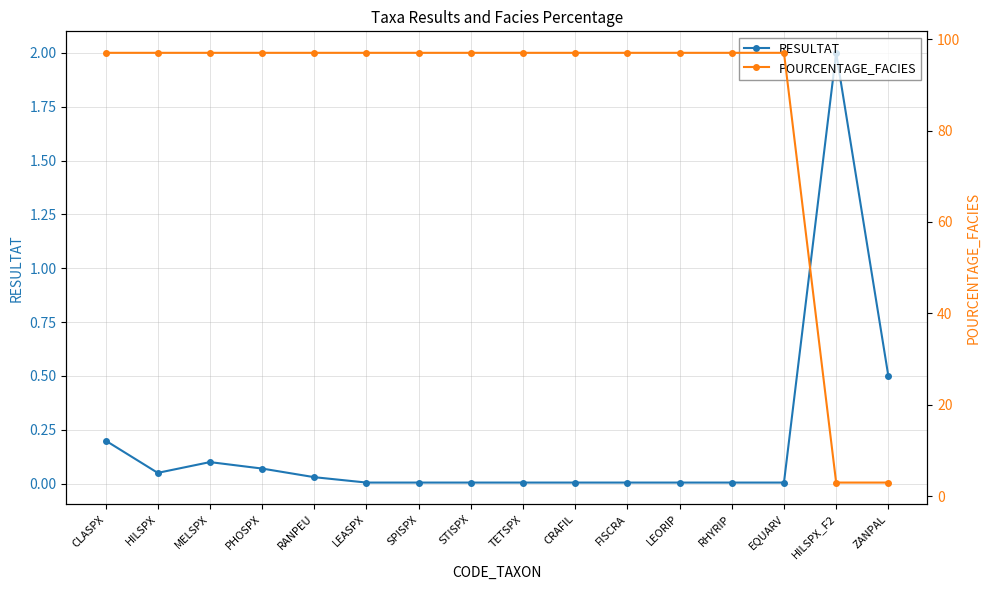

What is the average value of the POURCENTAGE_FACIES series?

85.2